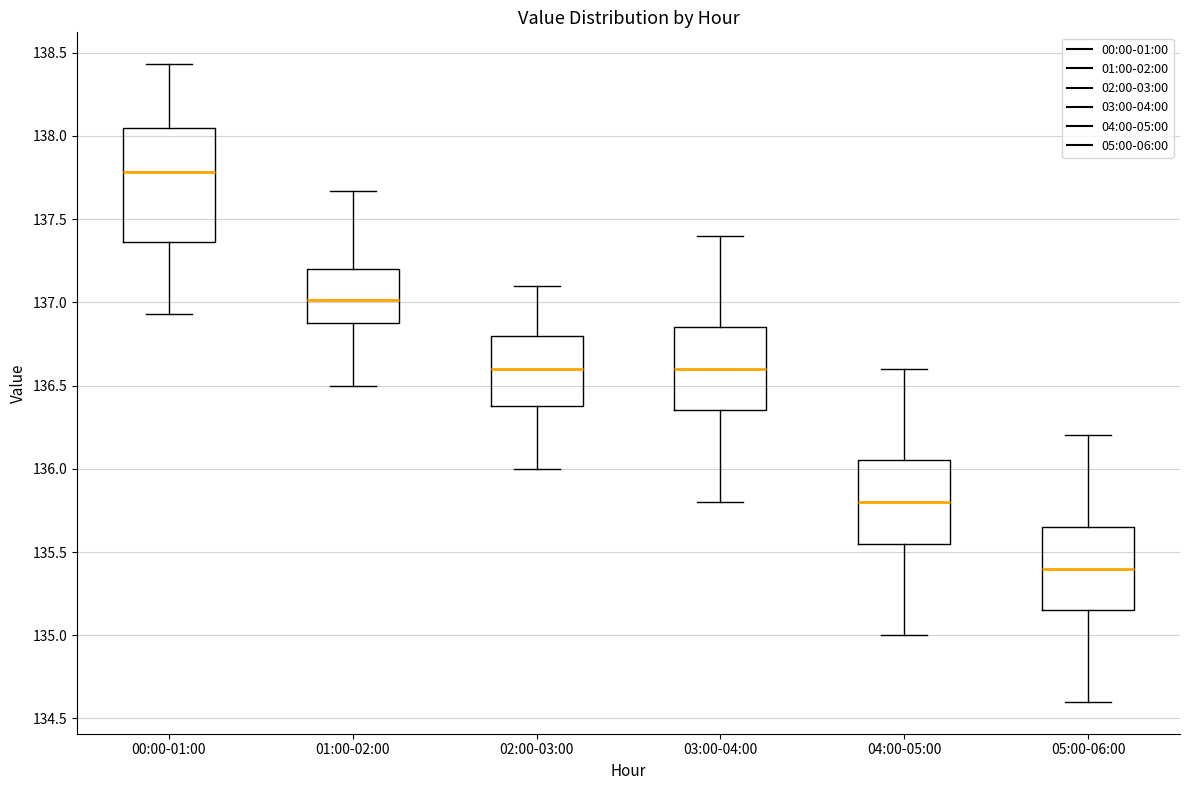

Which box's median line is the lowest?

05:00-06:00